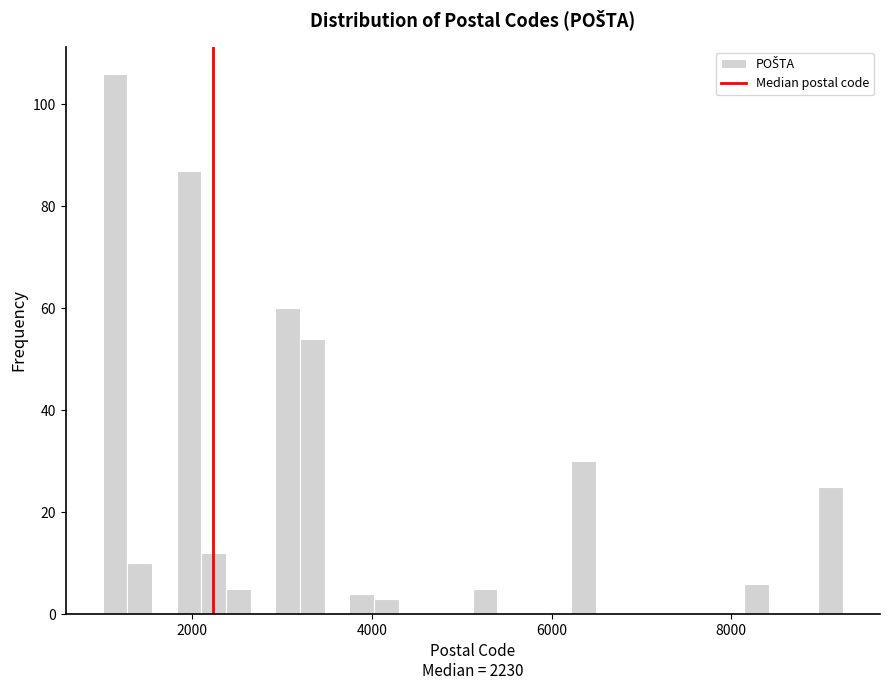

Read against the x-axis, roughly where is the centre of the tallest bar?

1200